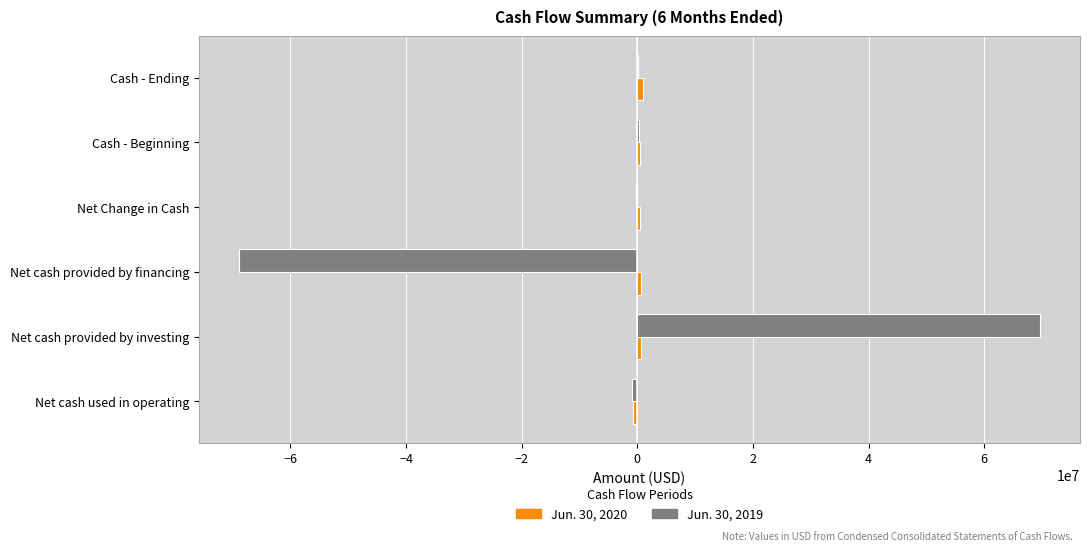

How many data points does each series have?

6